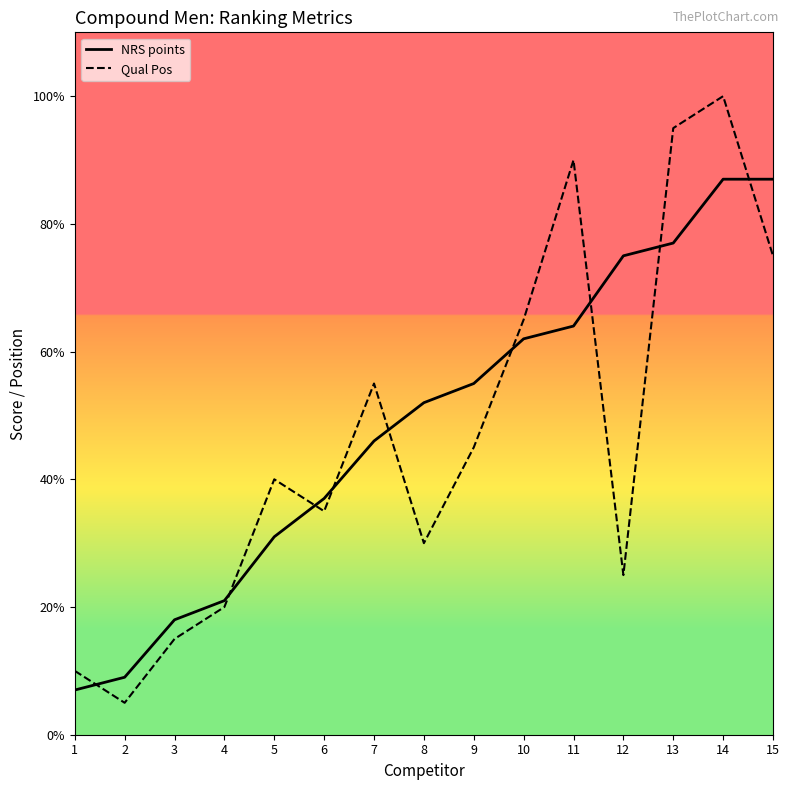

Which series changed the most between 1 and 15?

NRS points